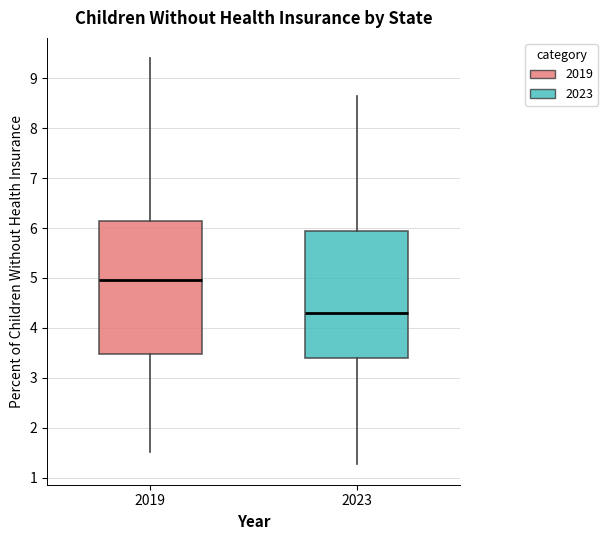

Reading left to right, read every box against the y-axis: the position of its median line, the range the box covers, and the ends of its whiskers. The values are not printed on the chart, so give them approximately, as read against the axis.

2019: median 5.0, box 3.5 to 6.1, whiskers 1.5 to 9.4
2023: median 4.3, box 3.4 to 5.9, whiskers 1.3 to 8.6